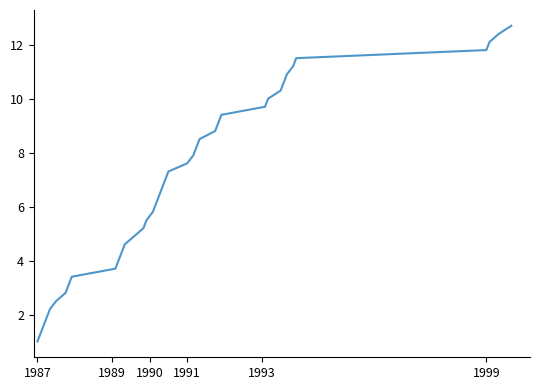

How many distinct data groups are displayed?

1